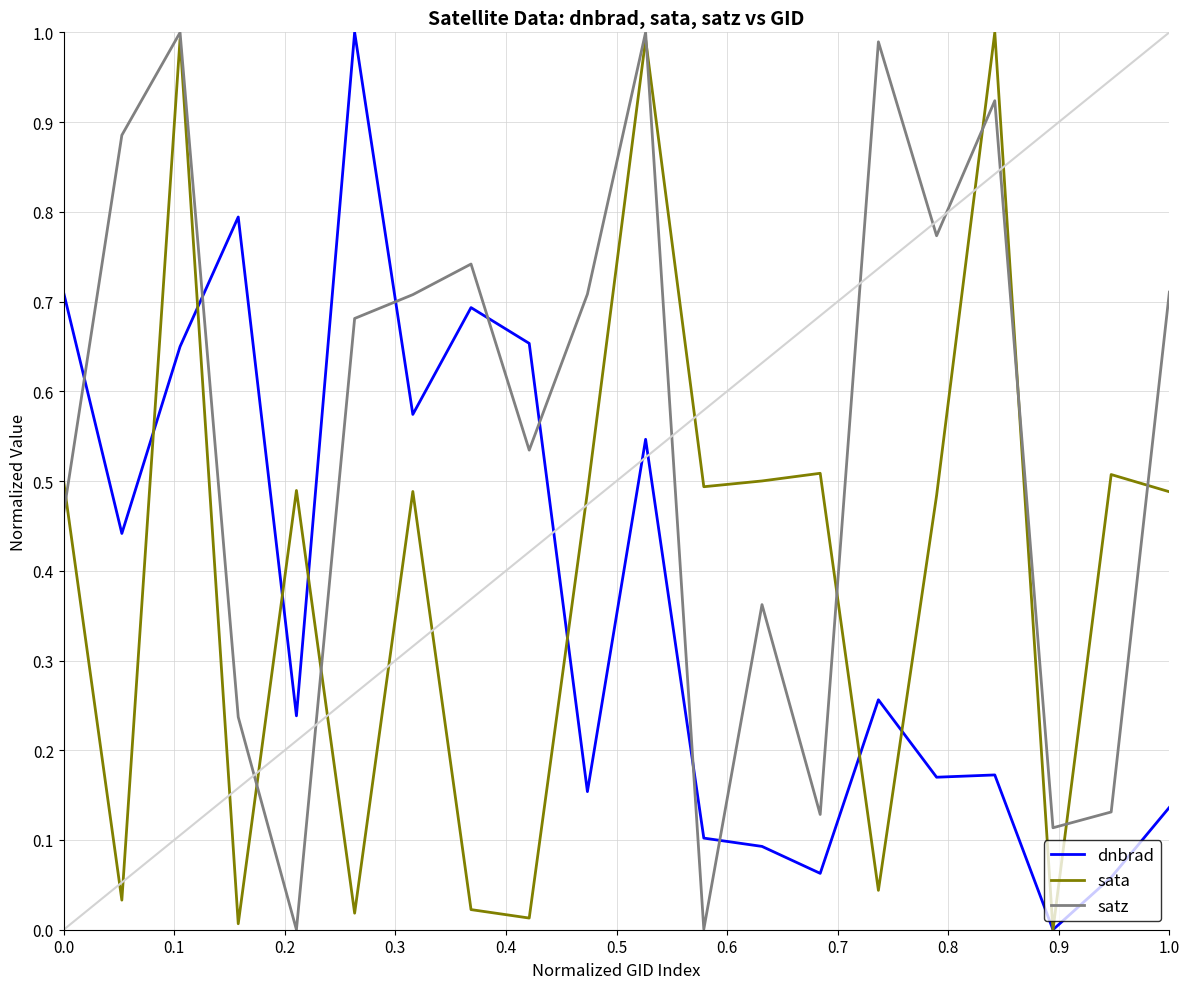

Which series ends up on top after the final intersection of satz and dnbrad?

satz